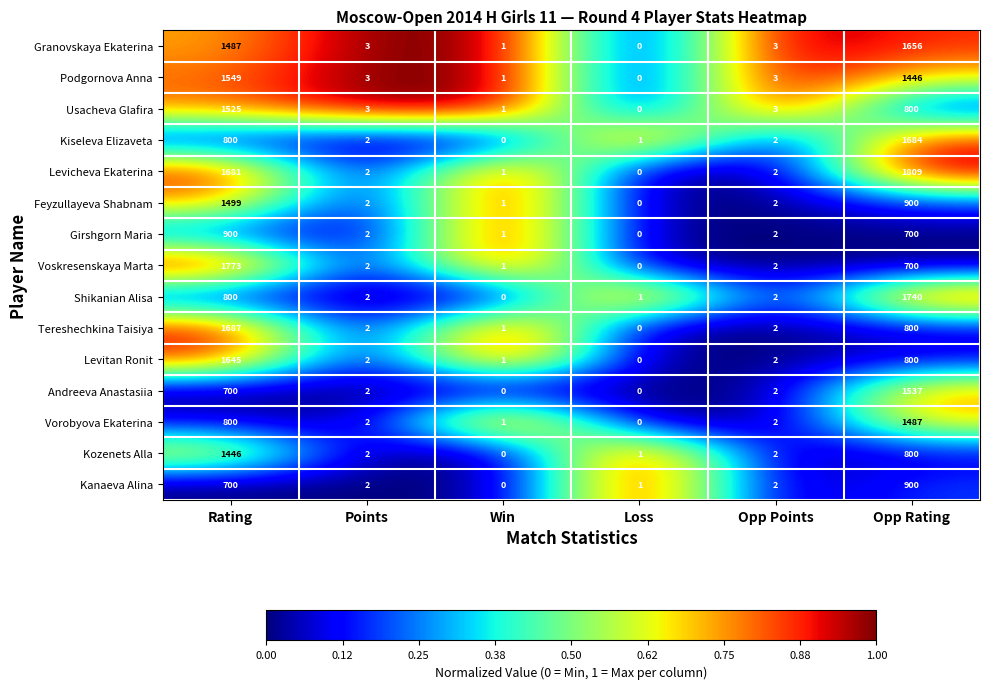

What is the difference between the maximum and minimum values in the Kozenets Alla series?

1446